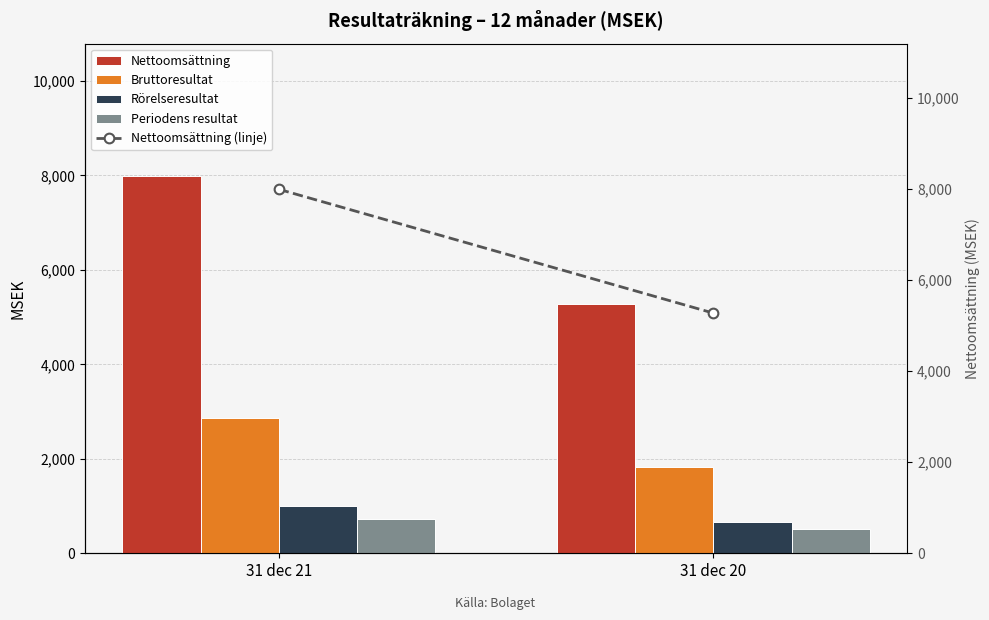

Which label corresponds to the smallest value in the chart?

31 dec 20